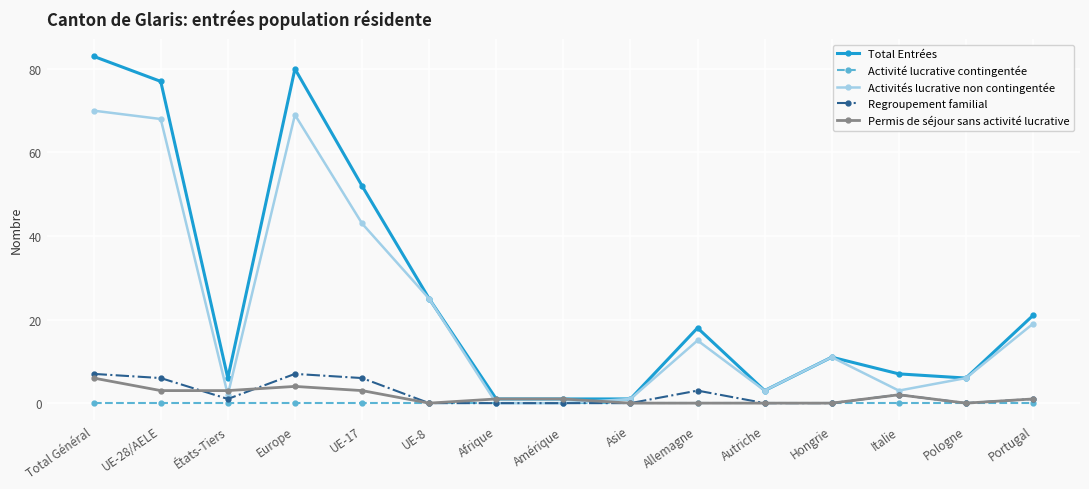

How many series are shown in this chart?

5